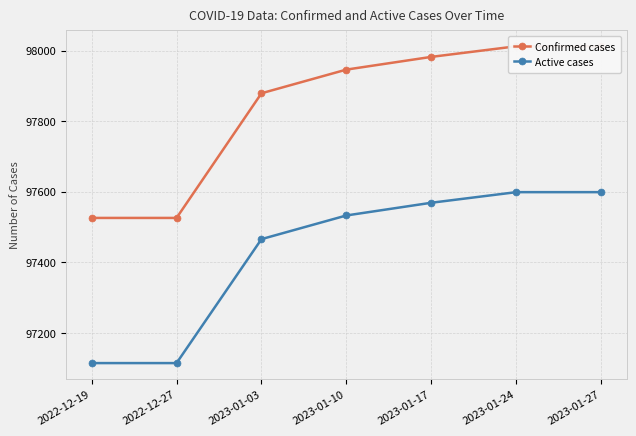

What are all the series names shown in the legend?

Confirmed cases, Active cases